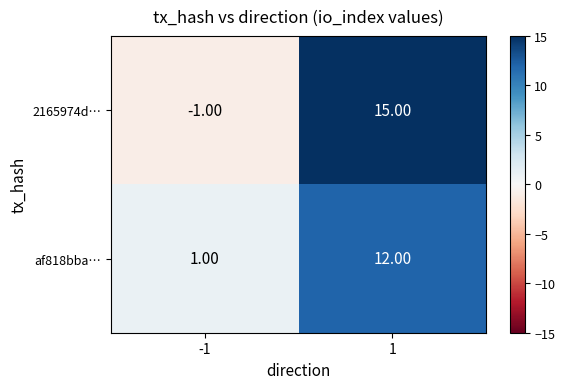

Which series has the widest spread of values?

2165974d…